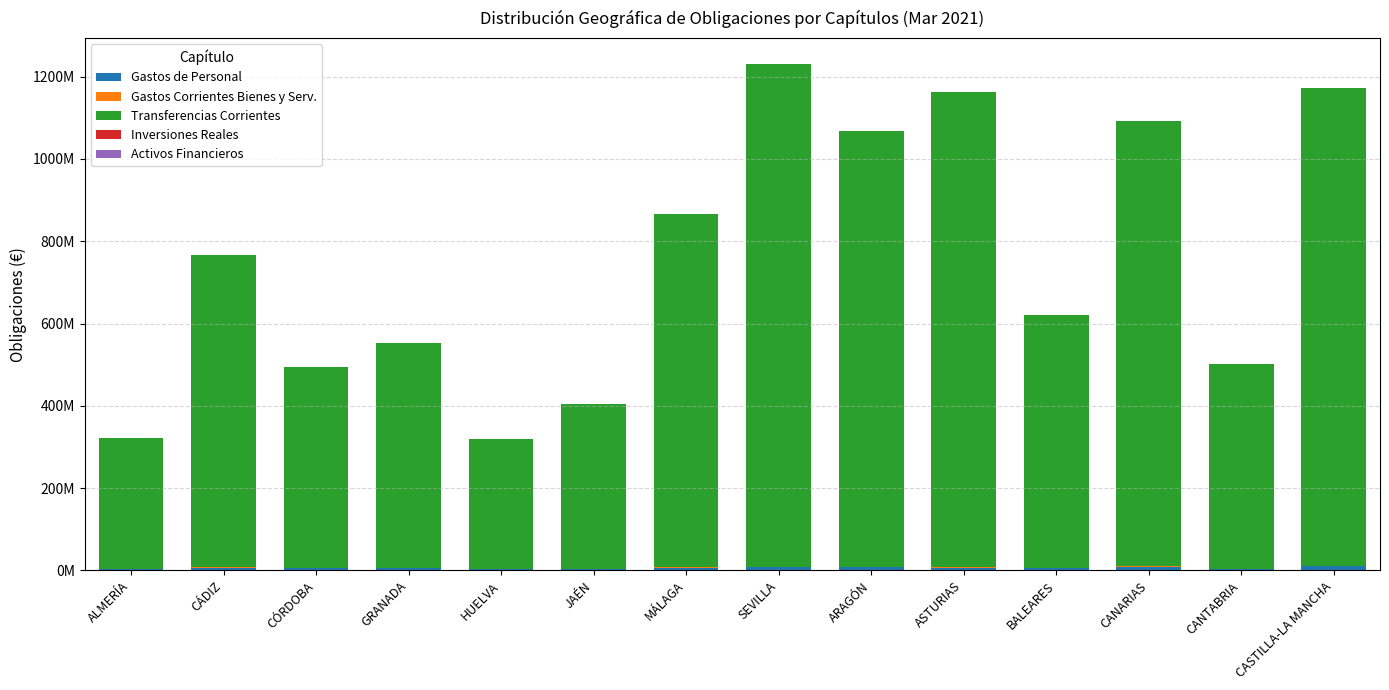

Are the bars horizontal?

No